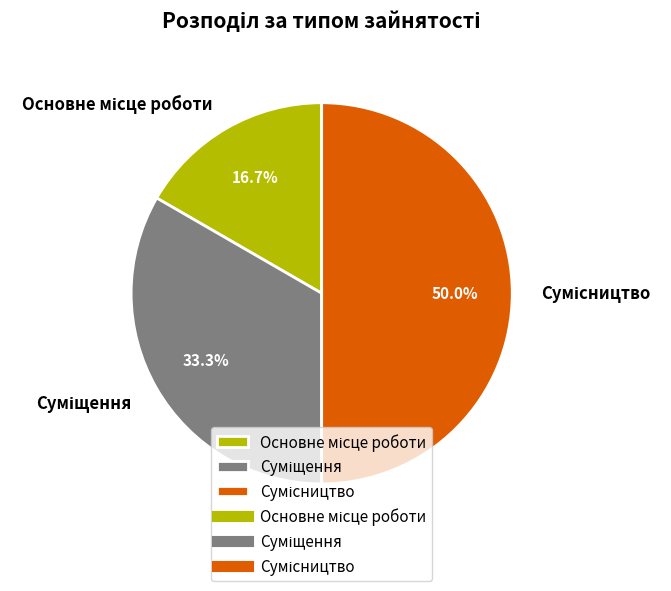

To the nearest percent, what is the average slice percentage?

33%